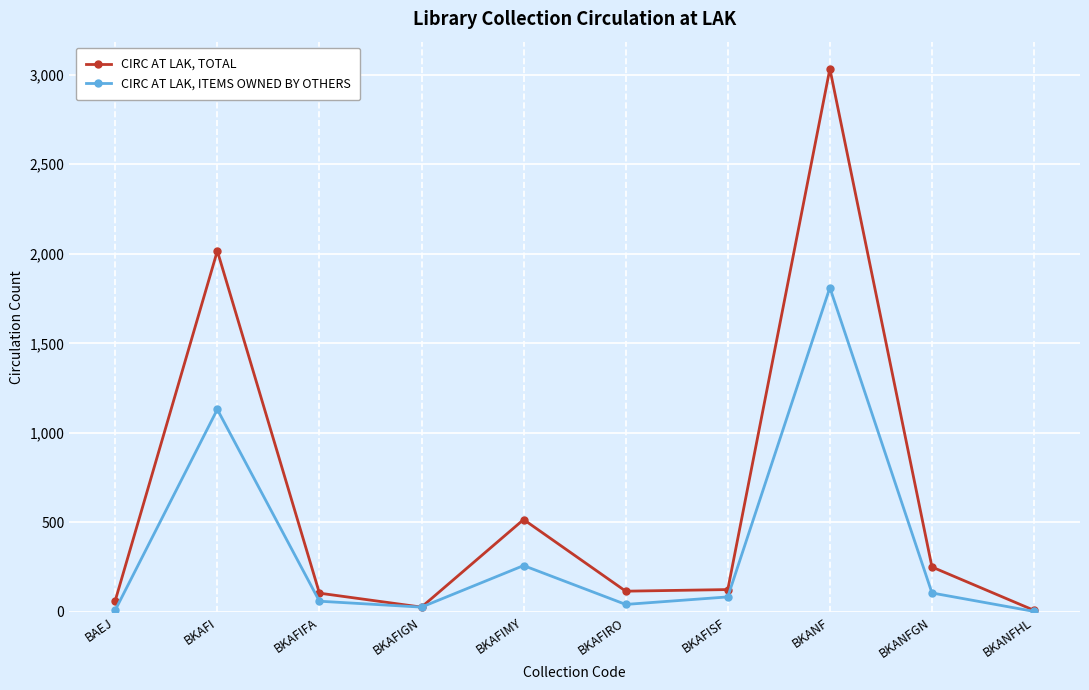

What is the highest value of the CIRC AT LAK, TOTAL series?

3033